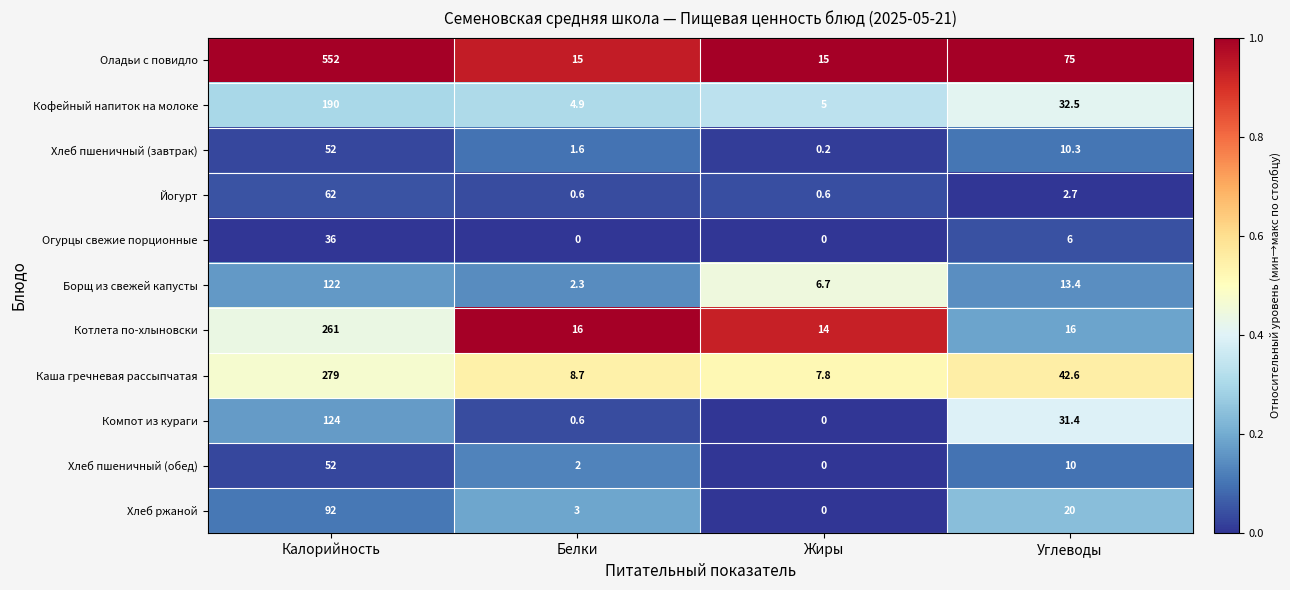

What is the spread (max minus min) of values at Углеводы?

72.3